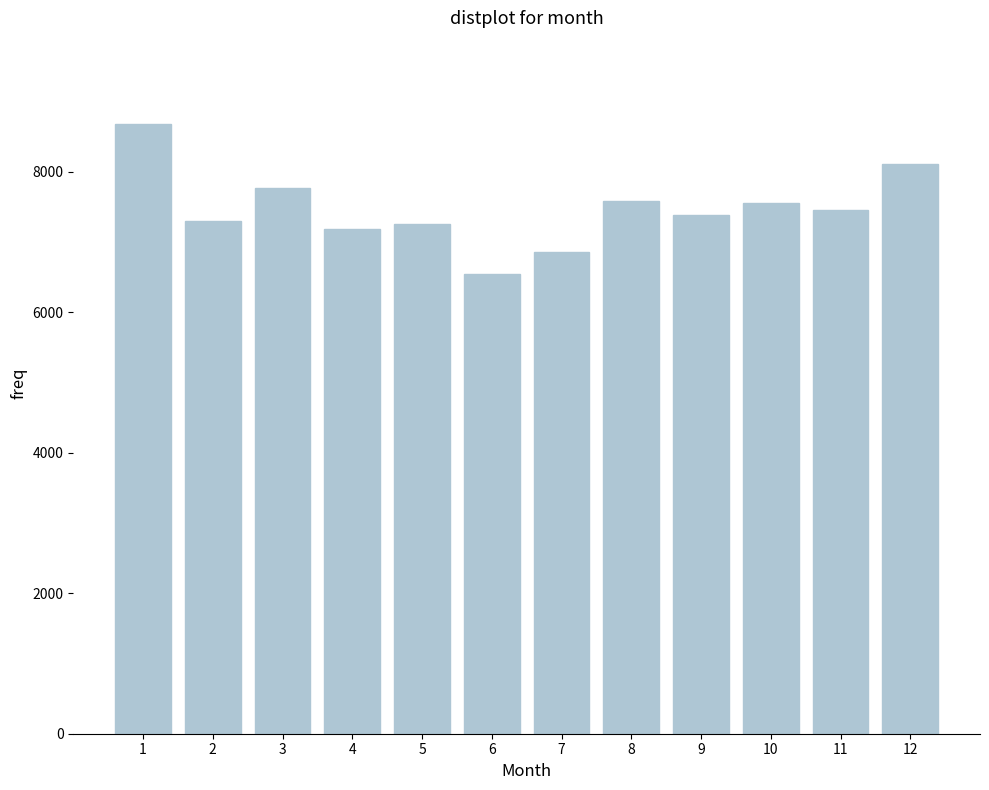

What is the approximate value at 5, to the nearest 10?

7260